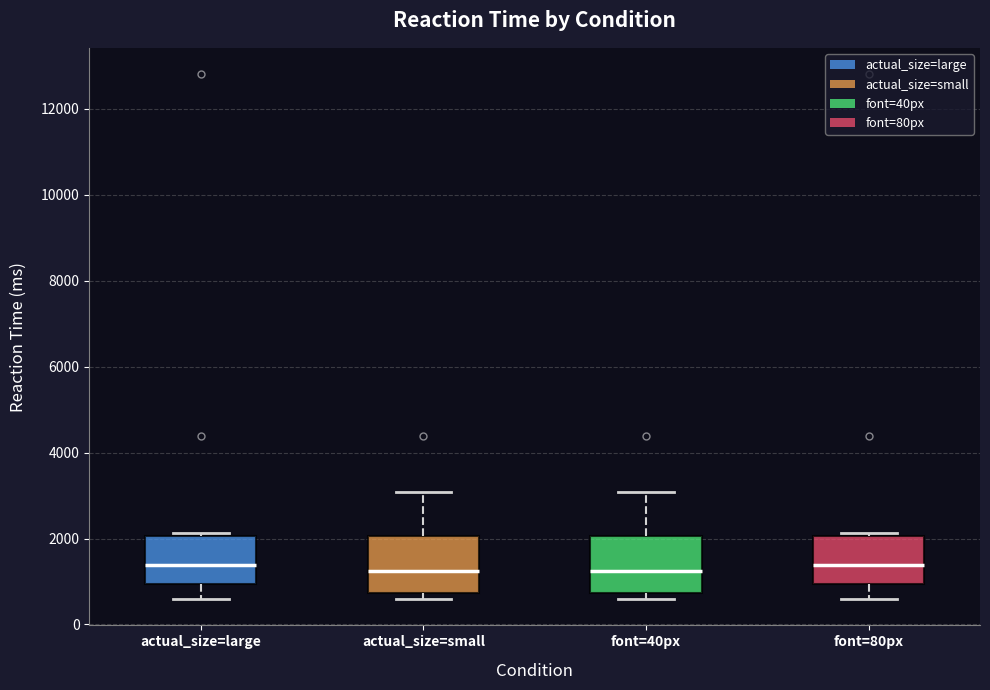

Reading left to right, read every box against the y-axis: the position of its median line, the range the box covers, and the ends of its whiskers. The values are not printed on the chart, so give them approximately, as read against the axis.

actual_size=large: median 1400, box 1000 to 2000, whiskers 600 to 2200
actual_size=small: median 1200, box 800 to 2000, whiskers 600 to 3000
font=40px: median 1200, box 800 to 2000, whiskers 600 to 3000
font=80px: median 1400, box 1000 to 2000, whiskers 600 to 2200